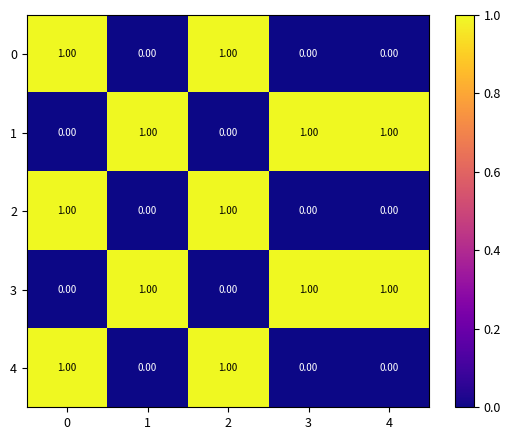

What is the total value across all series at 2?

3